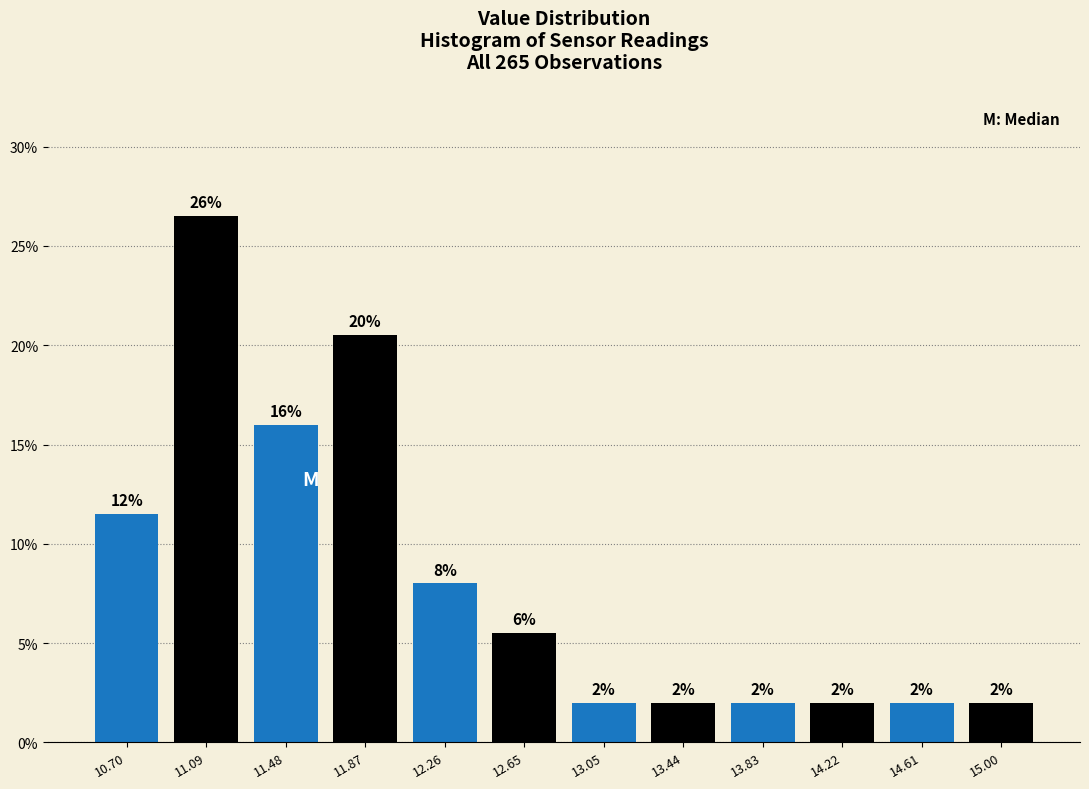

Which range on the x-axis has the tallest bar?

10.90 to 11.30